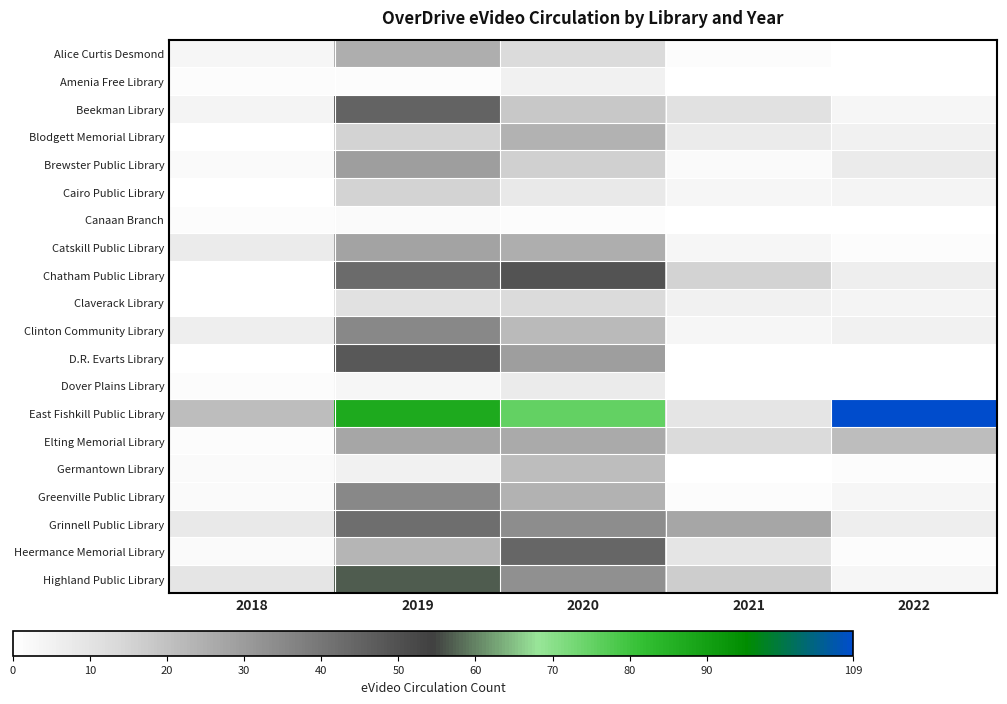

At how many categories does at least one series exceed 4?

5